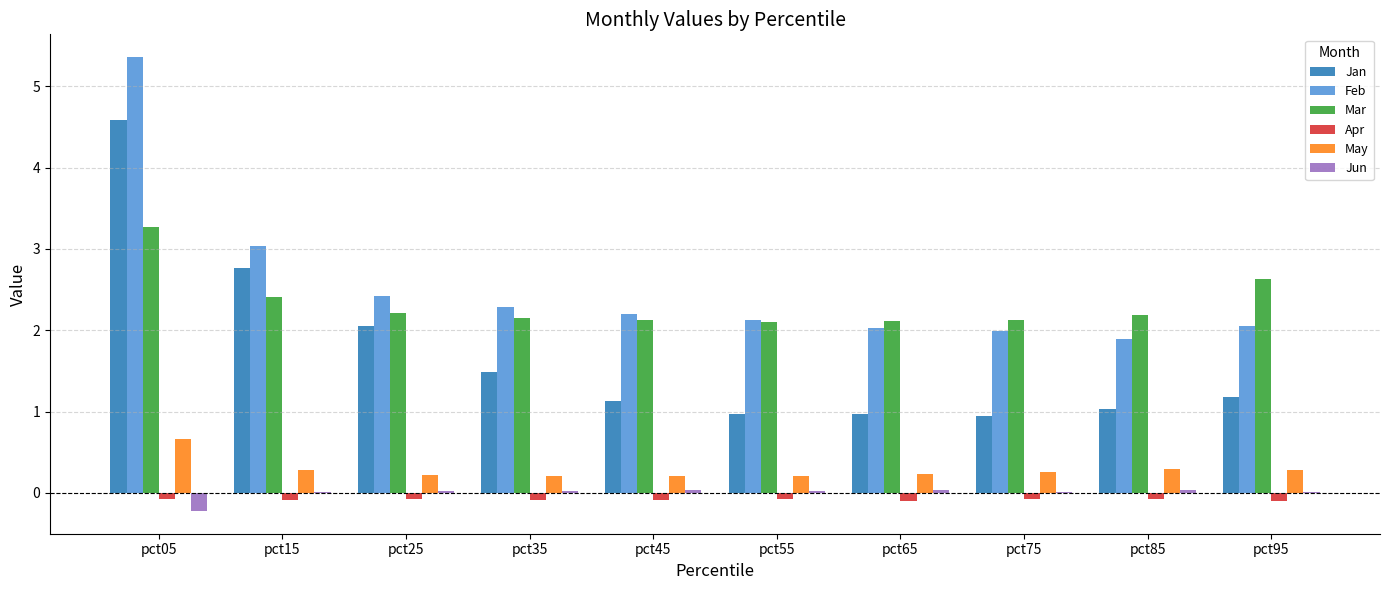

What are all the series names shown in the legend?

Jan, Feb, Mar, Apr, May, Jun